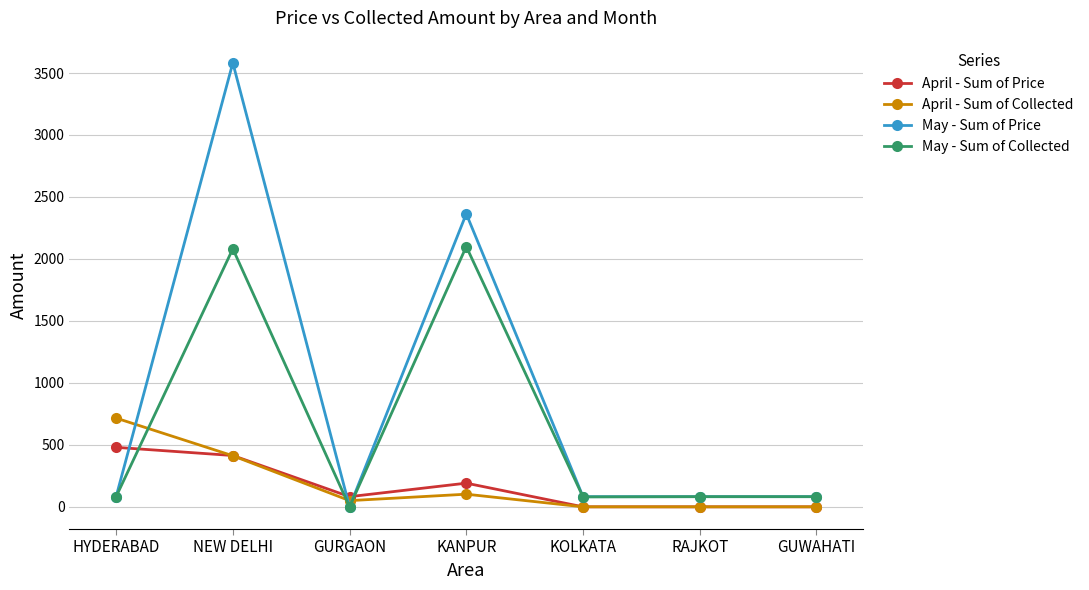

What is the total value across all series at KOLKATA?

162